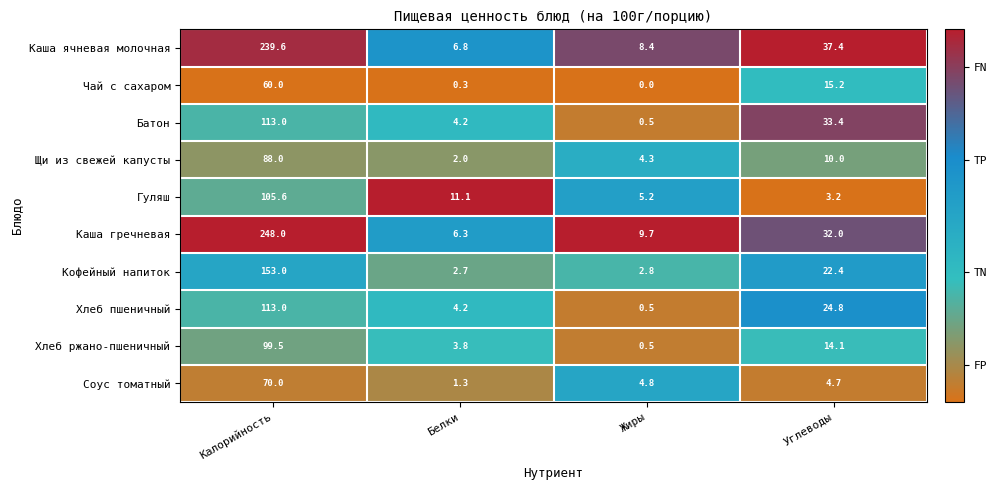

At which category is the sum across all series the highest?

Калорийность